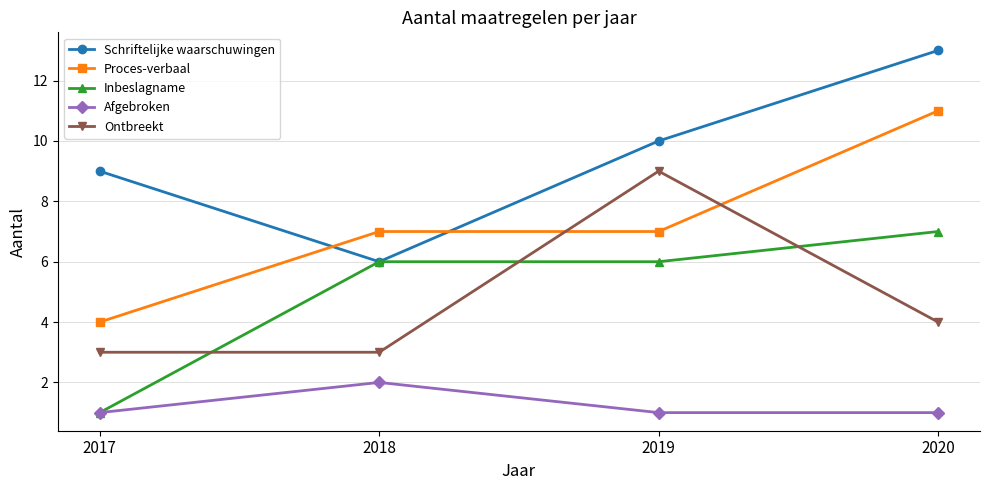

What is the maximum value shown in the chart?

13